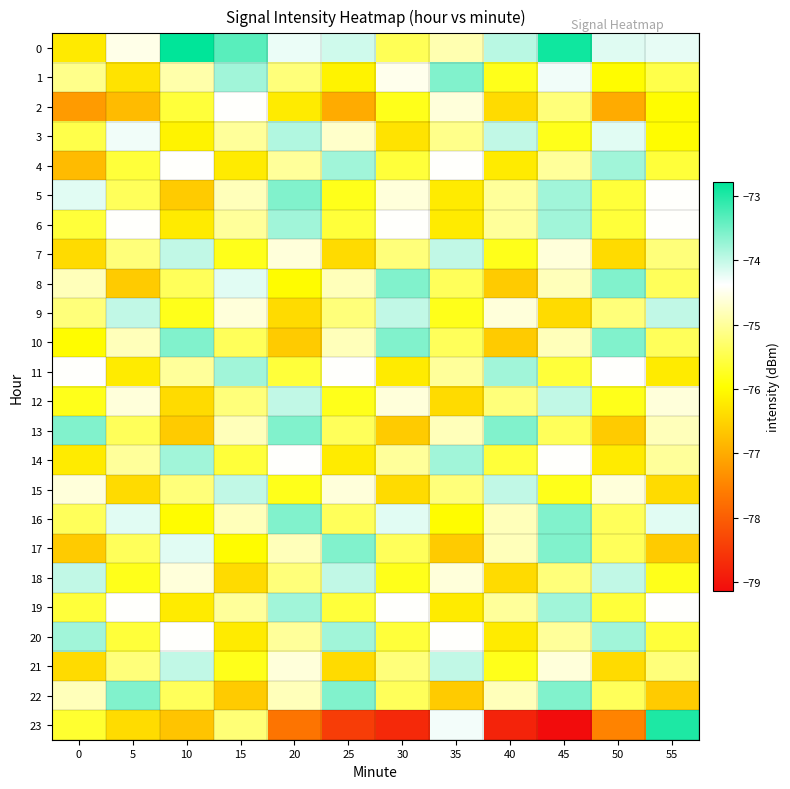

What is the minimum value shown in the chart?

-79.1